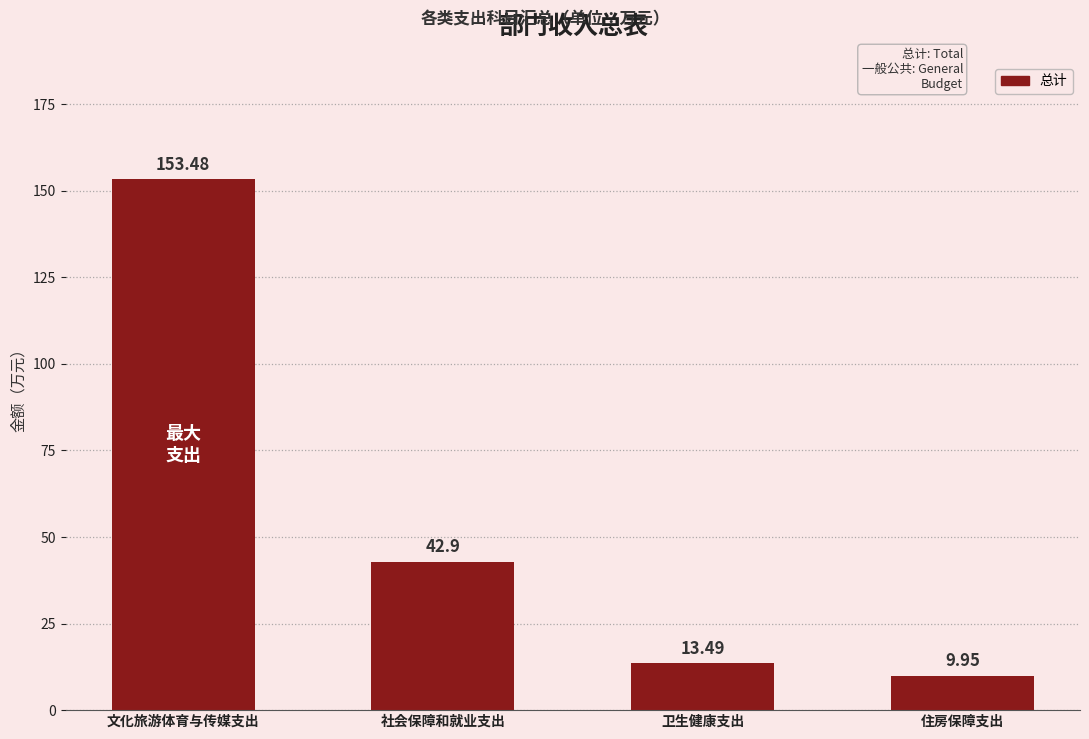

The value at 卫生健康支出 is 3.3. True or false?

False